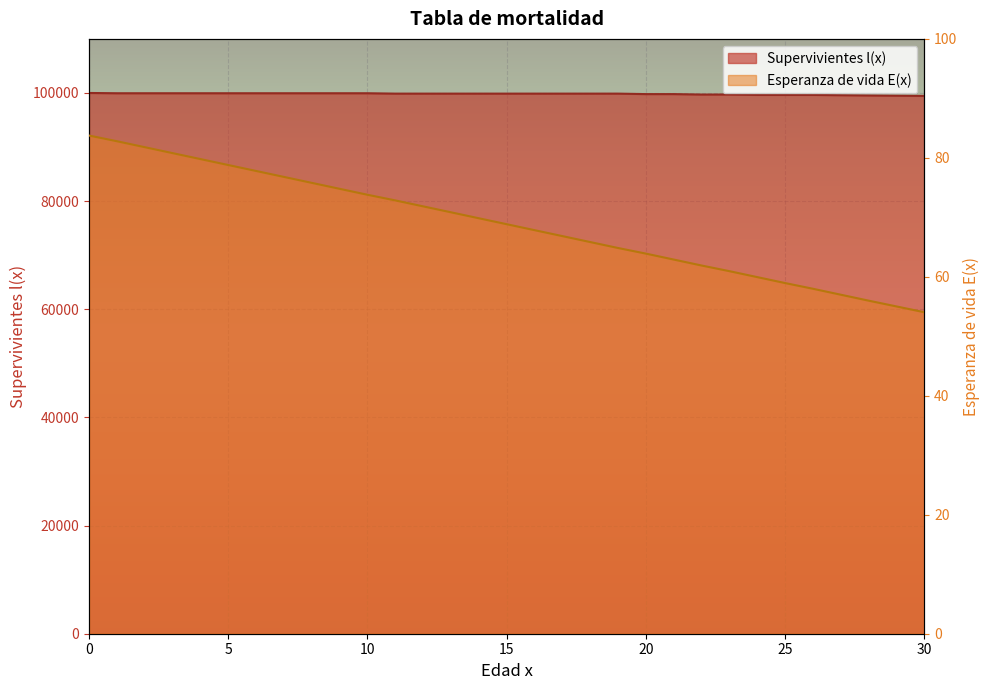

True or false: Supervivientes l(x) has a value of 99947.2 at 4.

True